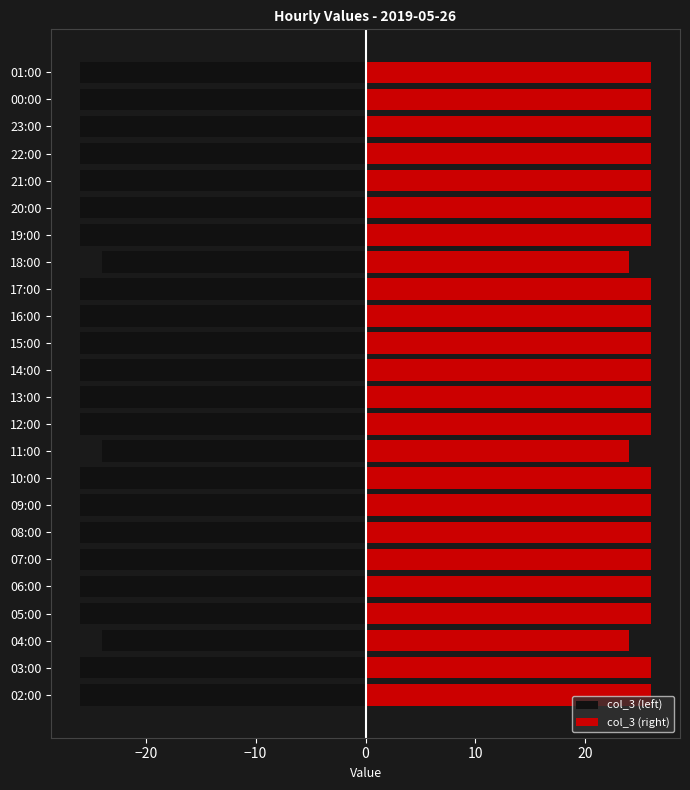

What is the value of the col_3 (right) bar at the 22nd from the left?

26